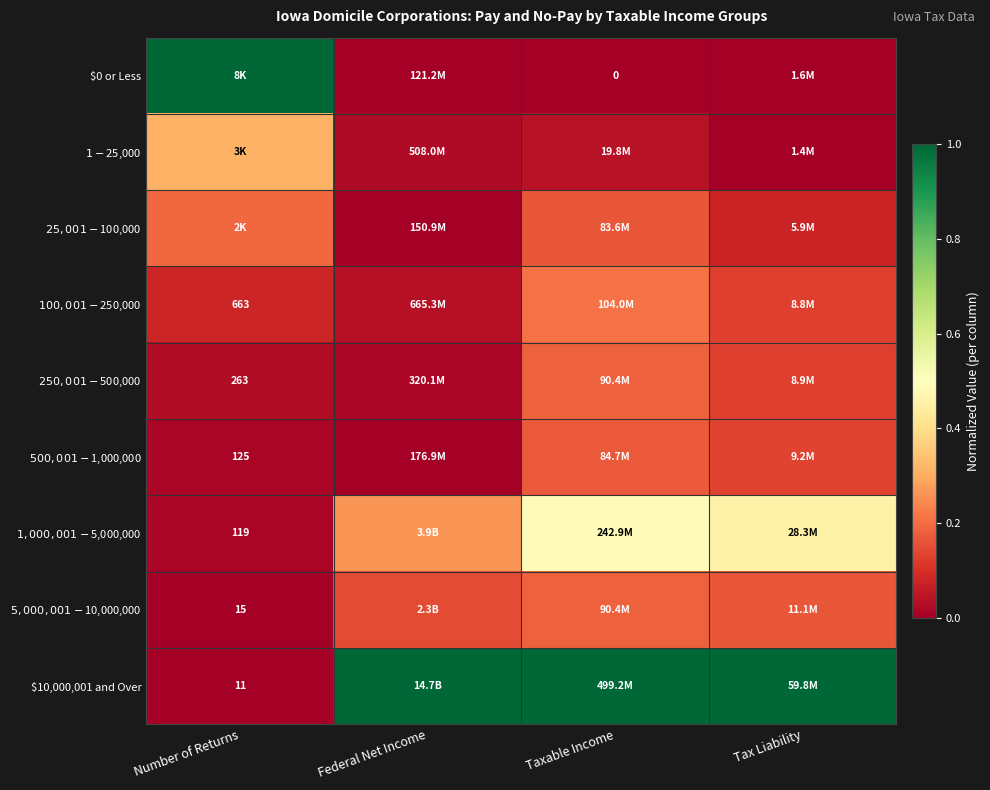

Between Taxable Income and Tax Liability, which is larger?

Tax Liability